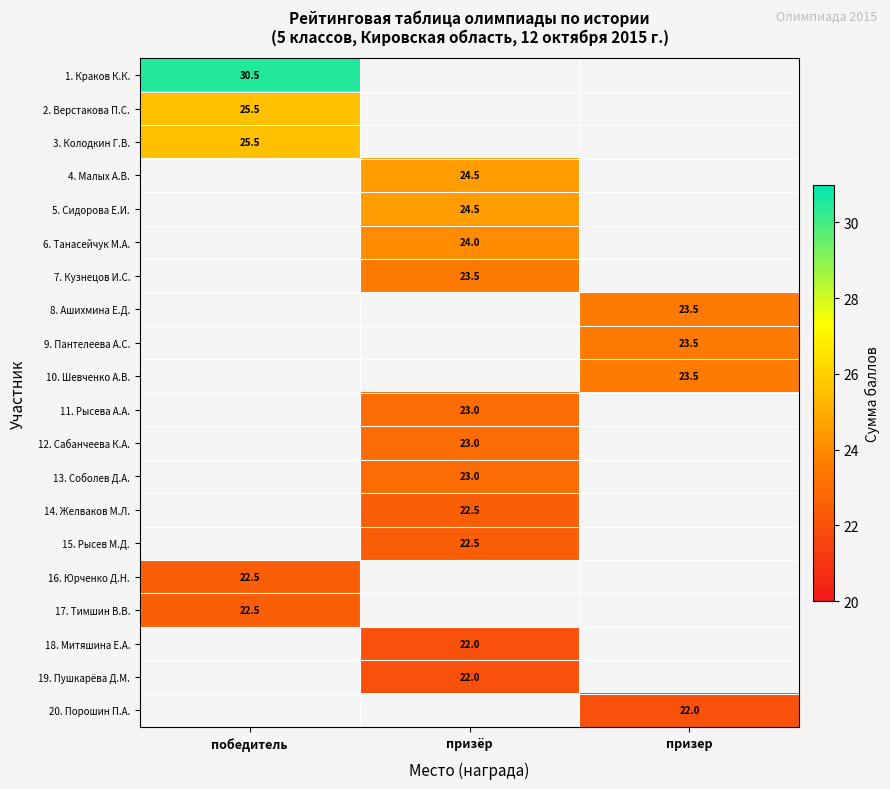

The 16. Юрченко Д.Н. series shows 11.6 at победитель. True or false?

False